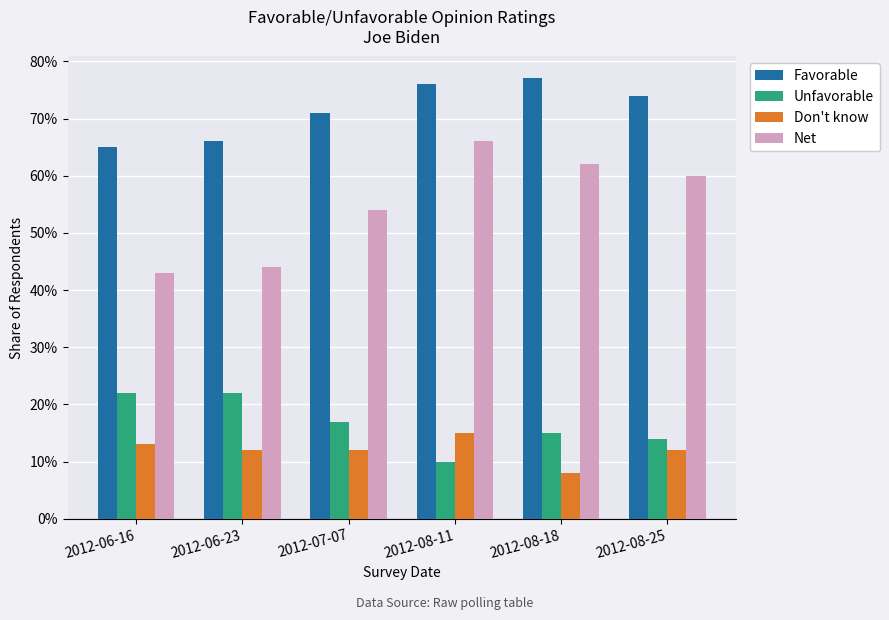

Does the chart contain any negative values?

No